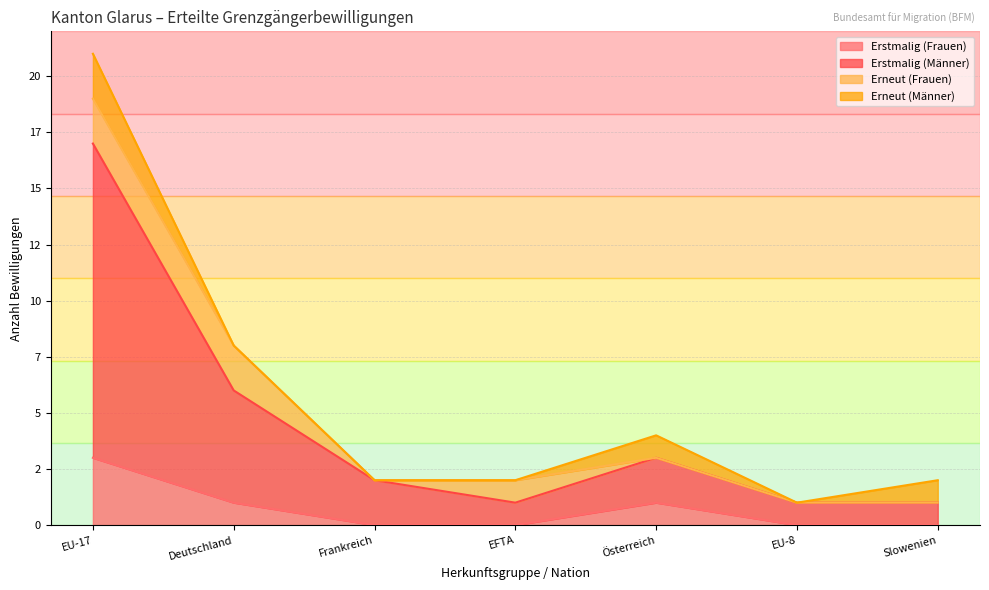

What are all the series names shown in the legend?

Erstmalig (Frauen), Erstmalig (Männer), Erneut (Frauen), Erneut (Männer)